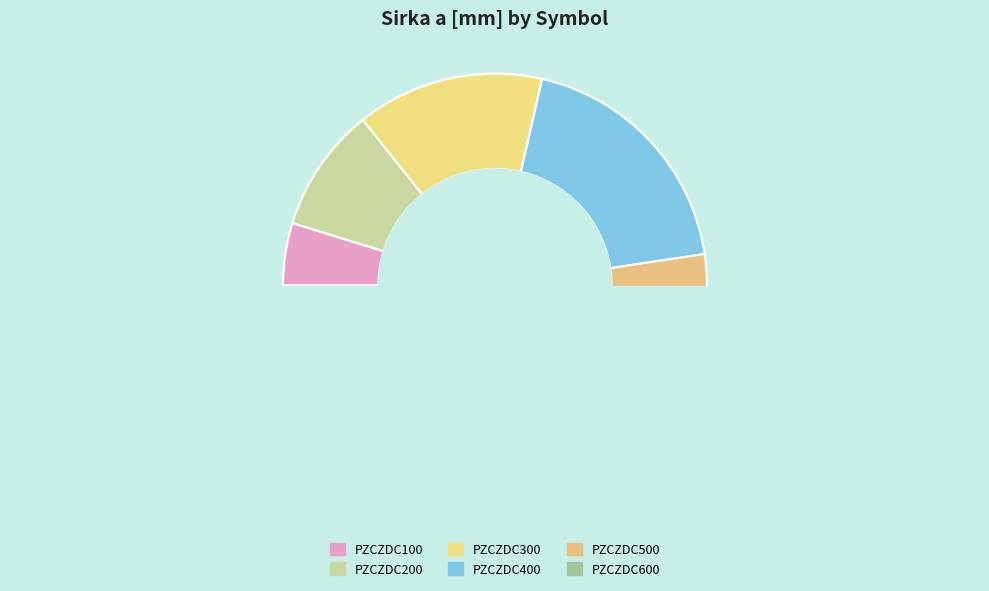

To the nearest percent, what is the difference between the largest and smallest slice percentages?

24%